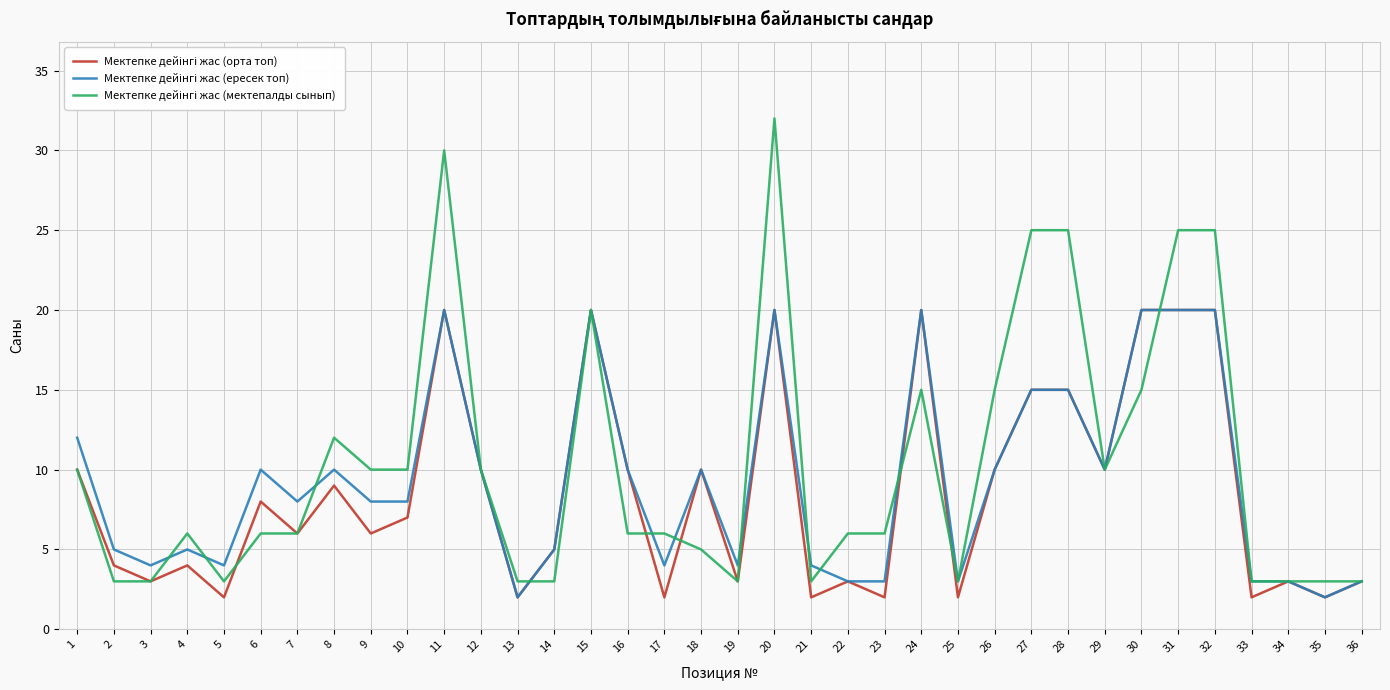

What is the maximum value shown in the chart?

32